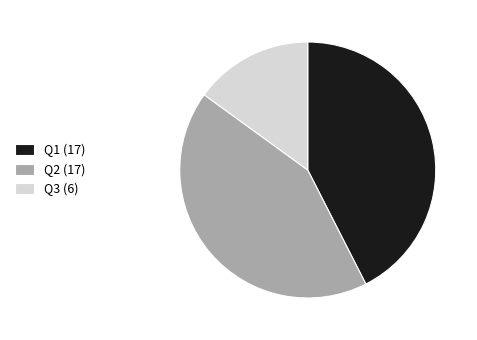

Between Q3 (6) and Q1 (17), which is larger?

Q1 (17)